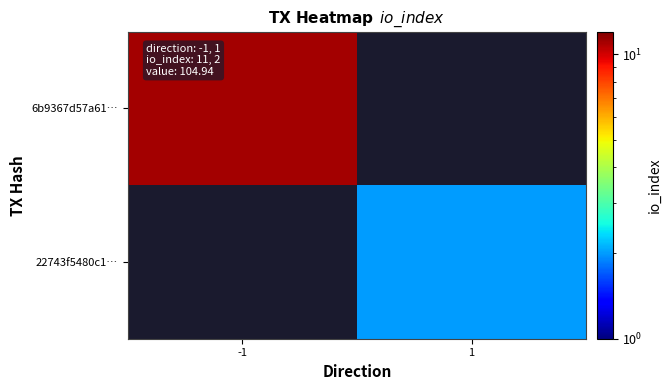

Between 1 and -1, which is larger?

-1